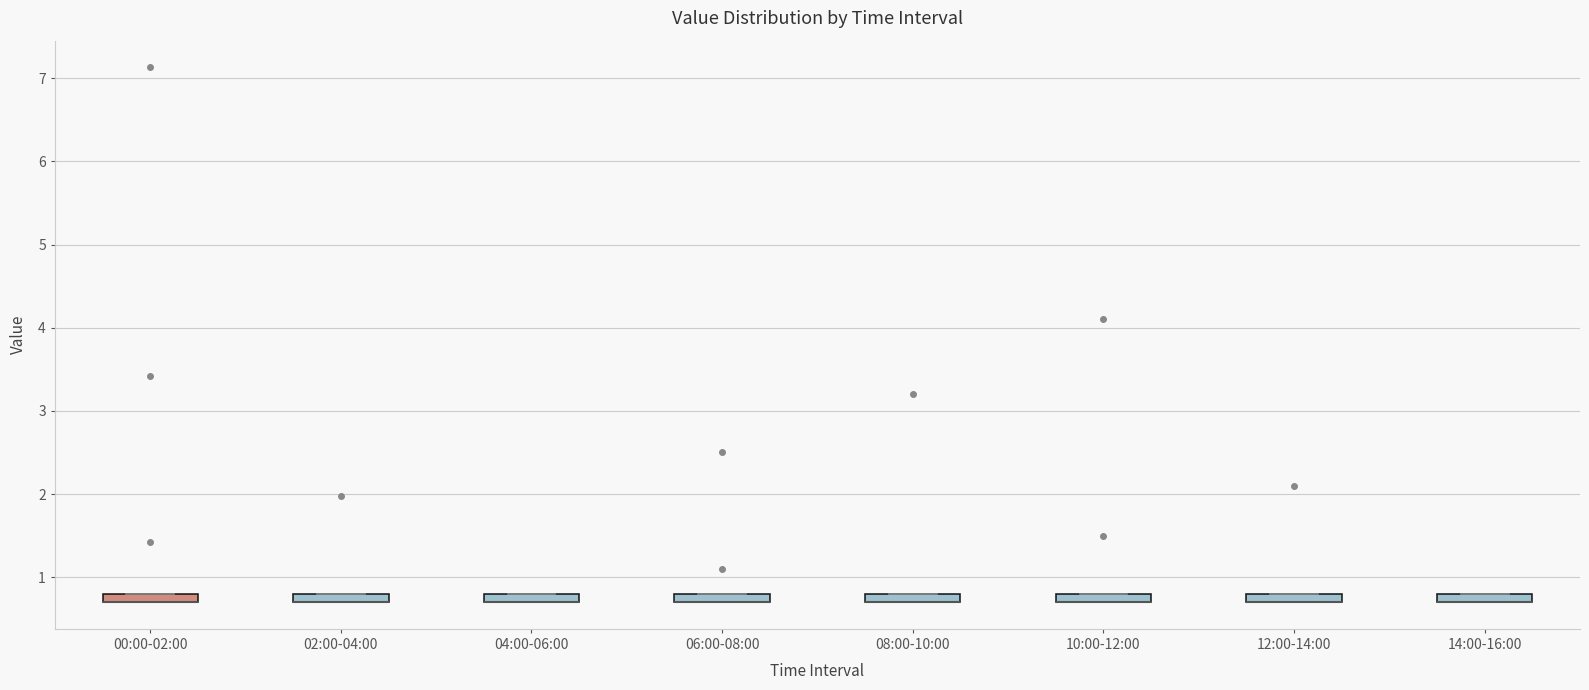

Where is the lower edge of the box for 04:00-06:00 on the y-axis? The values are not printed on the chart, so give them approximately, as read against the axis.

0.7